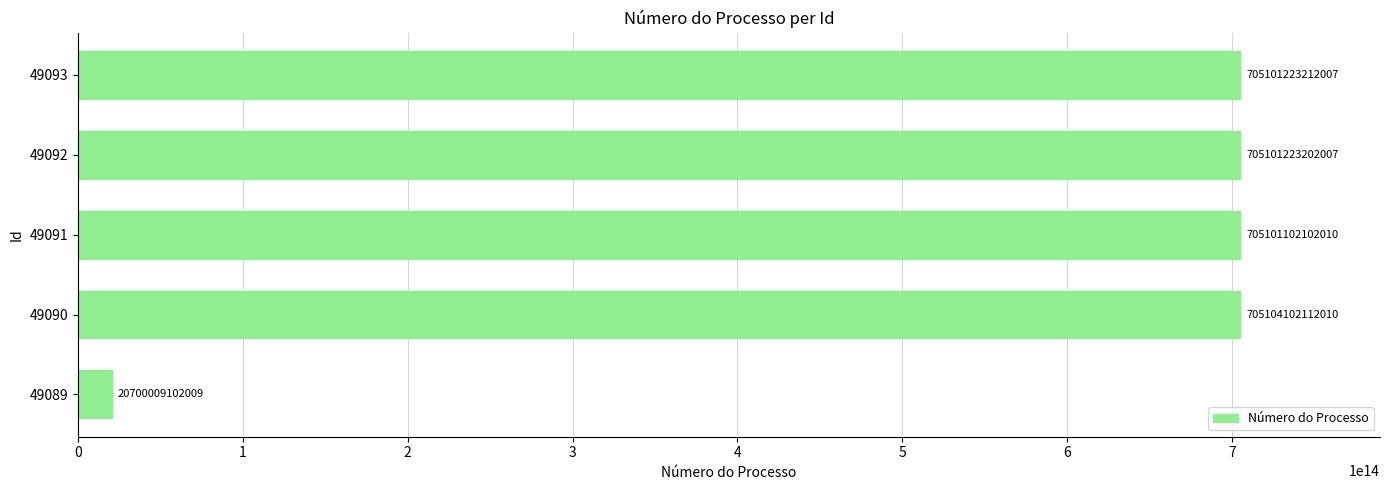

Read the value at 49091, to the nearest 100.

705101102102000